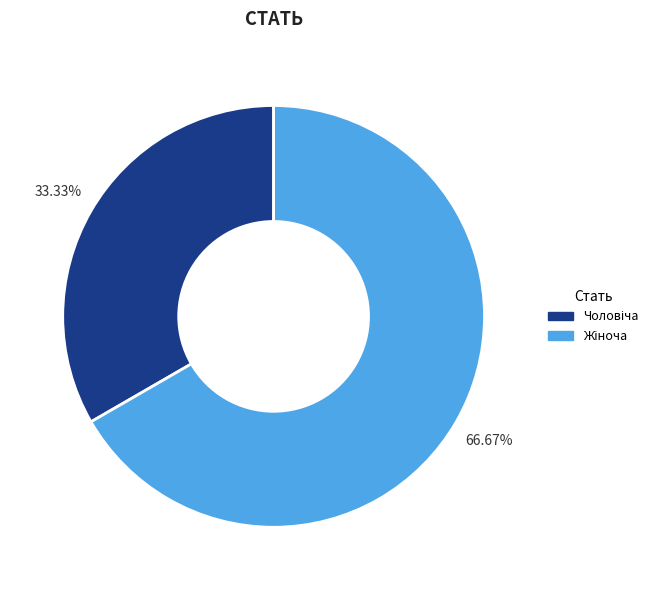

To the nearest percent, what is the difference between the largest and smallest slice percentages?

33%